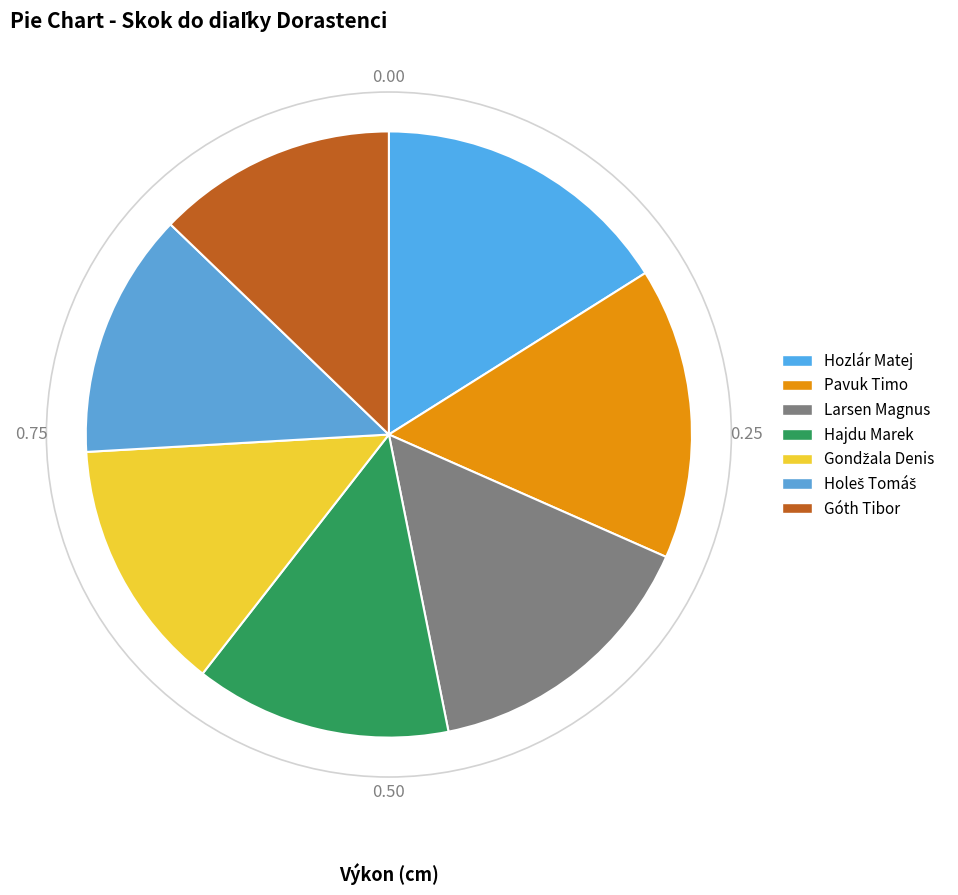

What percentage do Hozlár Matej and Gondžala Denis together represent?

29.6%